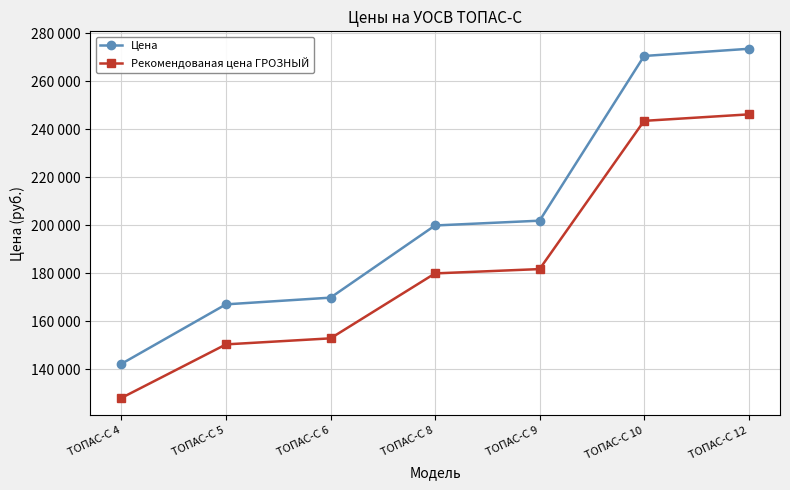

Reading left to right, extract all data points from this chart.

Цена: 142200	167000	169800	199900	201900	270600	273600
Рекомендованая цена ГРОЗНЫЙ: 127980	150300	152820	179910	181710	243540	246240